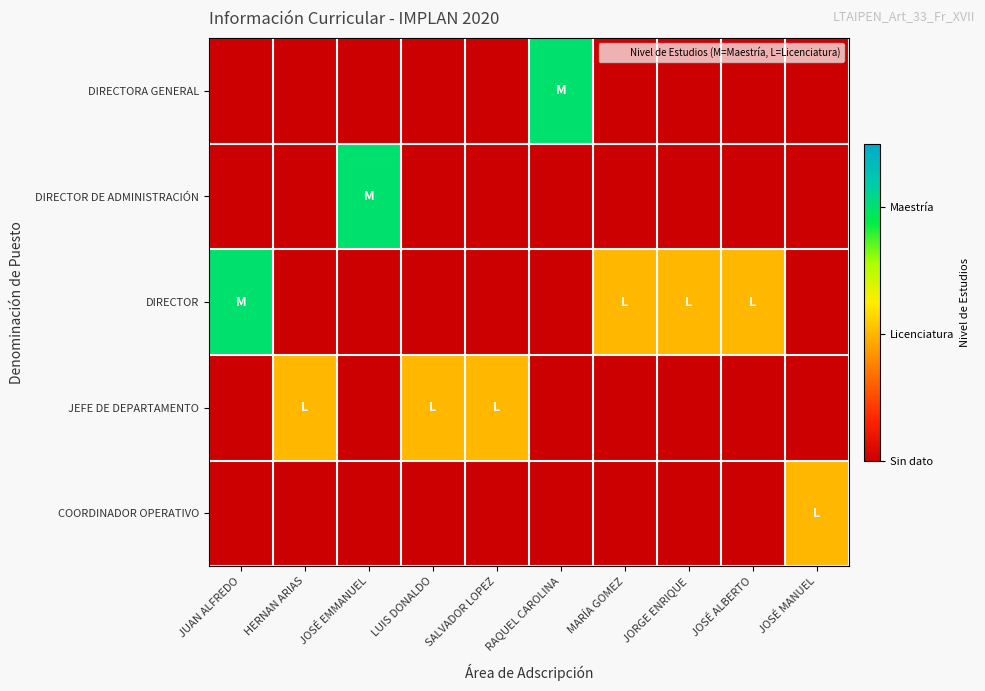

How many data points does each series have?

10